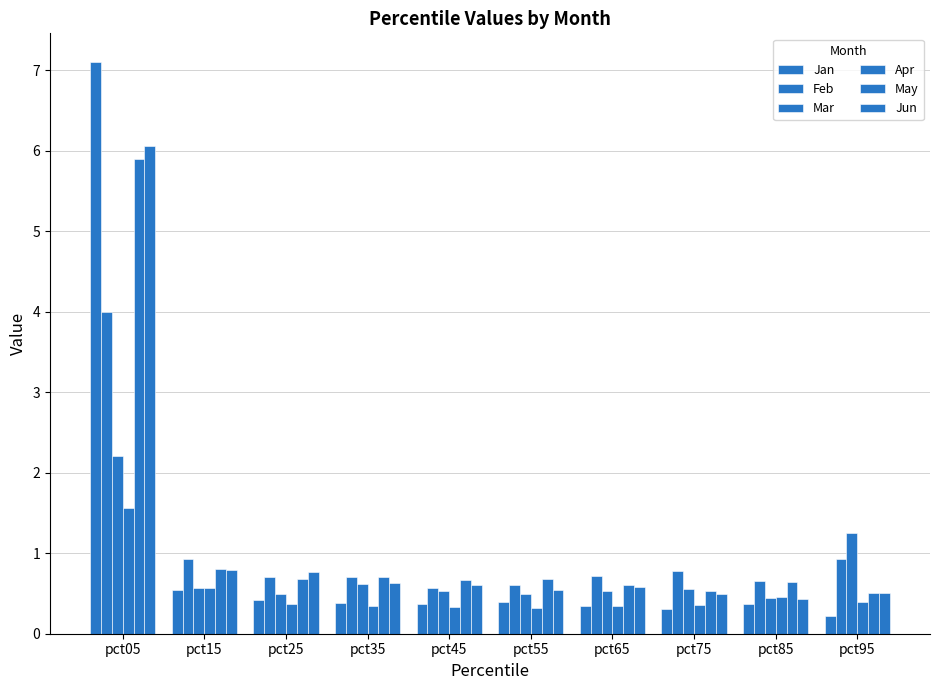

How many data points does each series have?

10